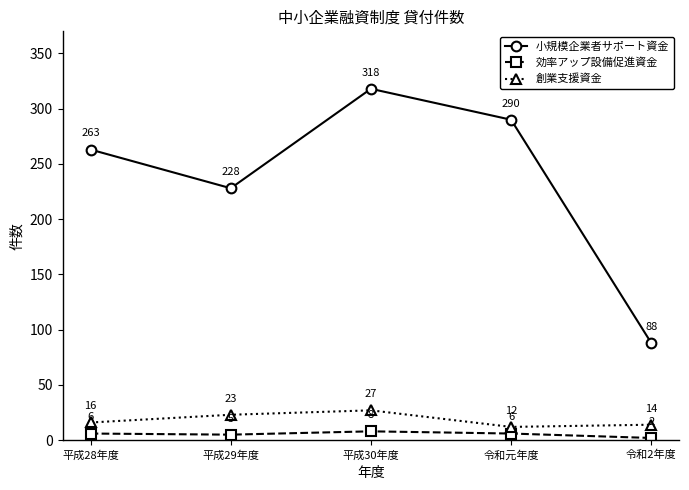

What is the value of the 小規模企業者サポート資金 point at the 1st from the left?

263